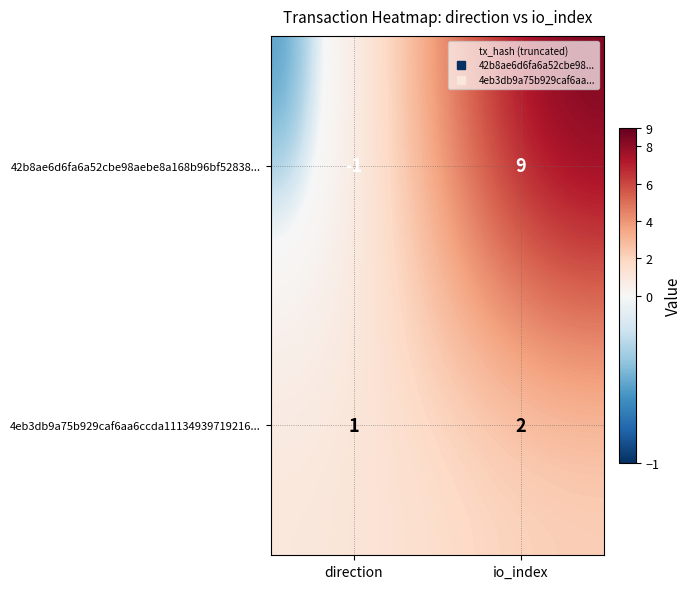

What is the difference between the maximum and minimum values in the 42b8ae6d6fa6a52cbe98aebe8a168b96bf52838... series?

10